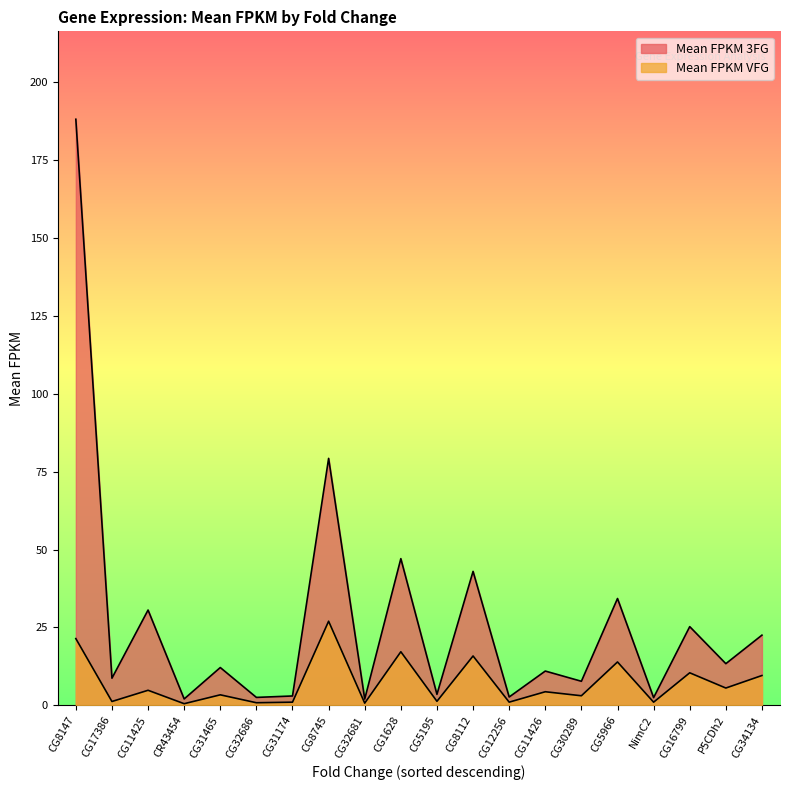

At which category is the sum across all series the highest?

CG8147